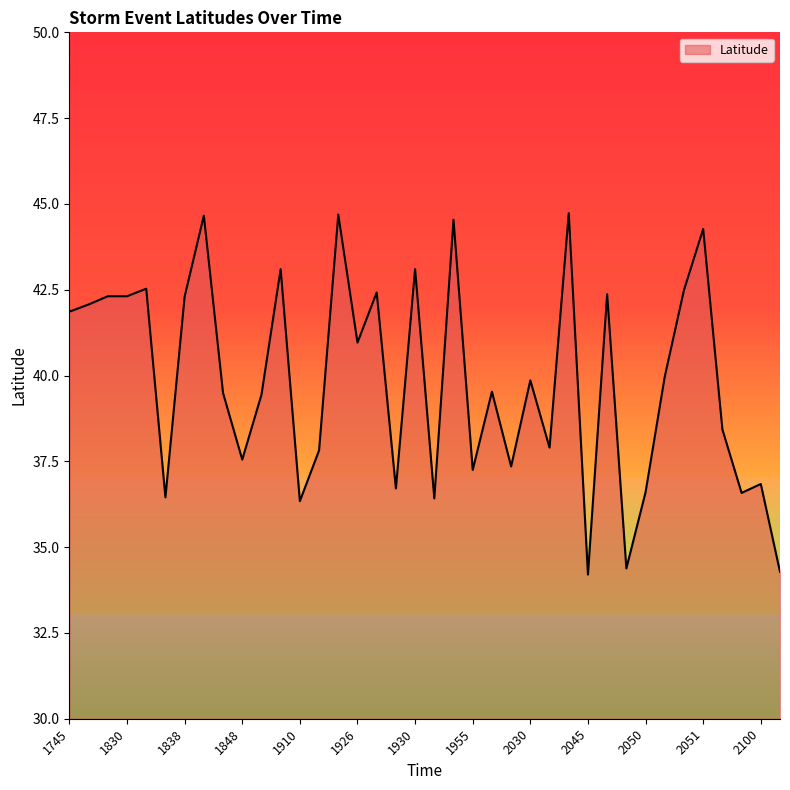

Does the chart display data point markers on the line(s)?

No